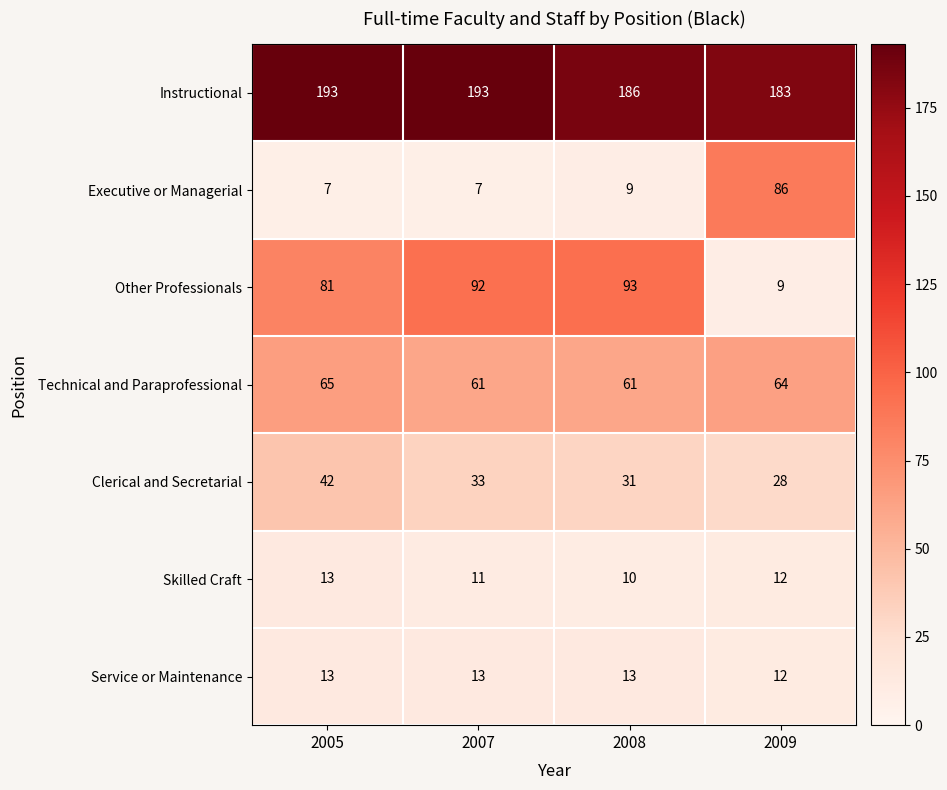

How many series are shown in this chart?

7